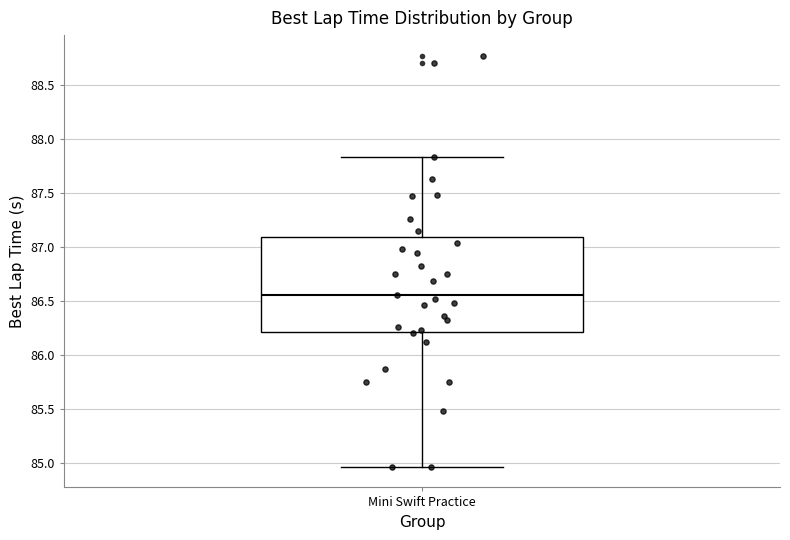

Transcribe this box plot: give where the median line is, the range the box spans, and where the two whiskers end, as read against the y-axis. The values are not printed on the chart, so give them approximately, as read against the axis.

median 86.55, box 86.20 to 87.10, whiskers 84.95 to 87.85